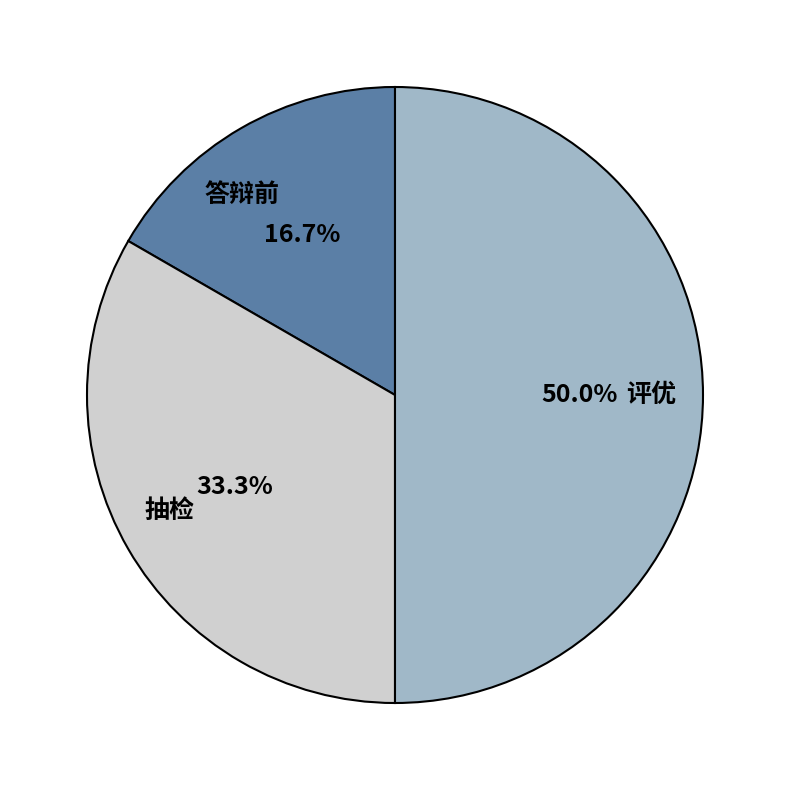

To the nearest percent, what percentage of the pie is 答辩前?

17%